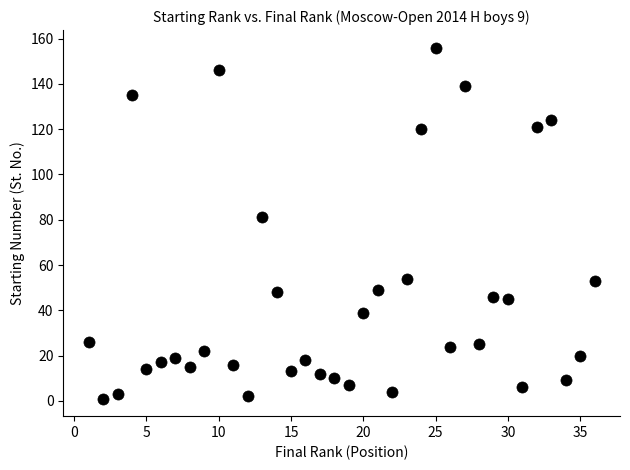

What is the range of Y values (max minus min)?

155